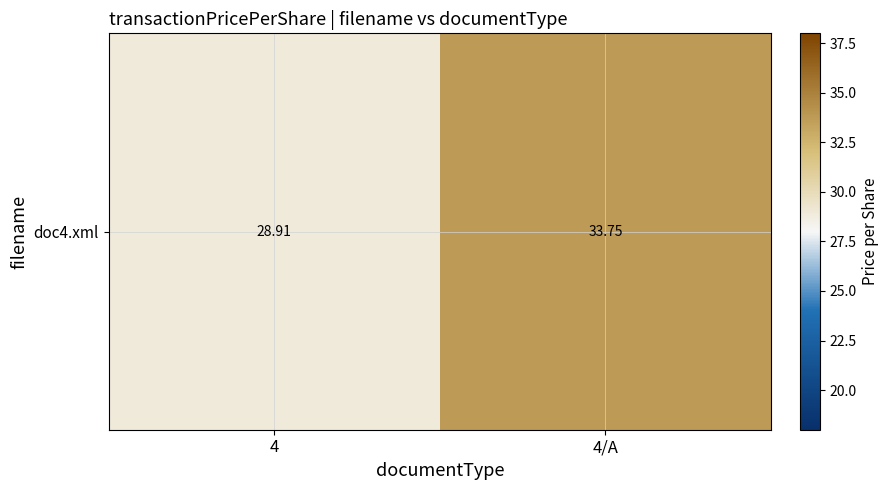

Is it true that the value at 4 is 9.2?

False